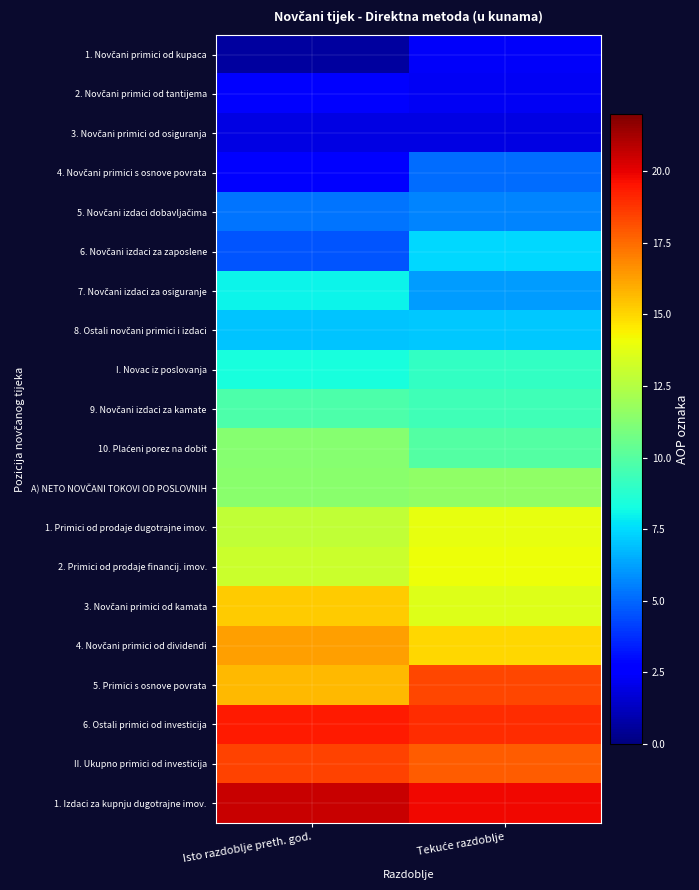

What is the total value across all series at Isto razdoblje preth. god.?

205.4